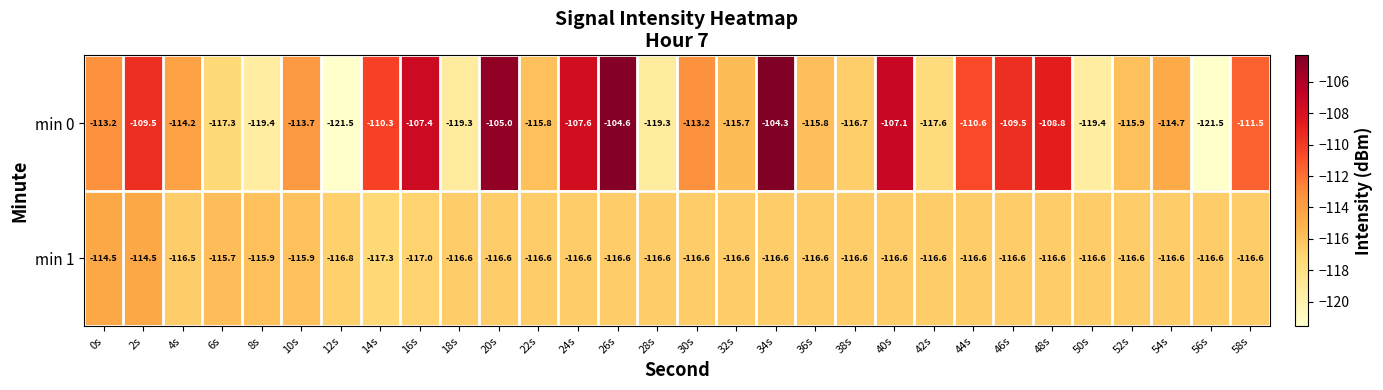

The value of min 0 at 26s is -104.6. True or false?

True